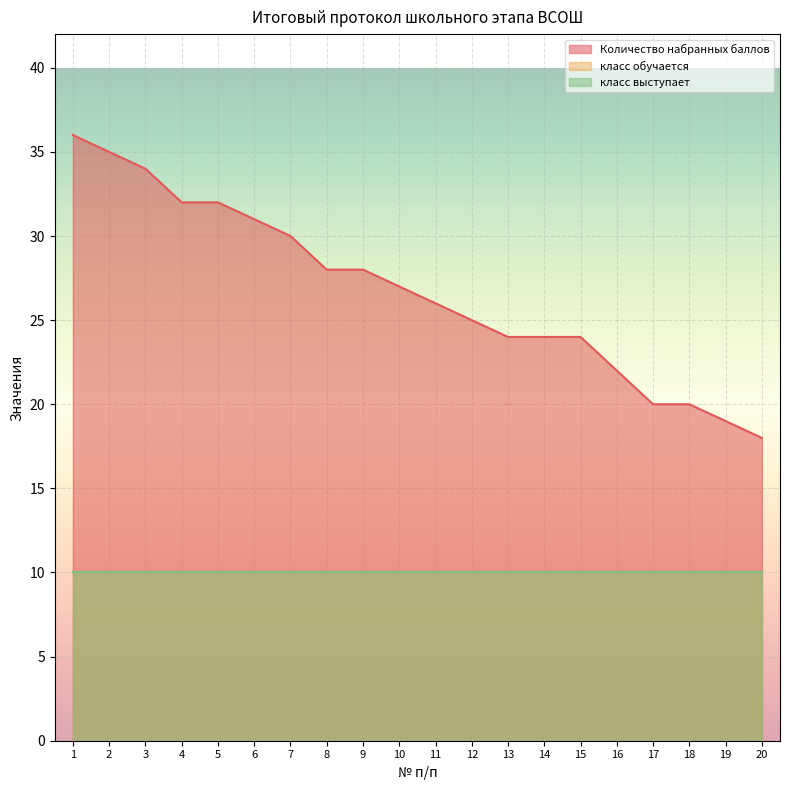

True or false: класс выступает and класс обучается intersect in this chart.

False